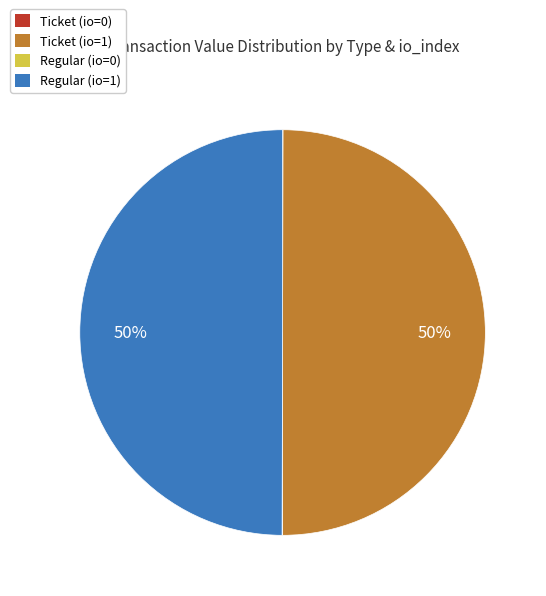

What percentage is the Ticket (io=1) slice, to the nearest percent?

50%